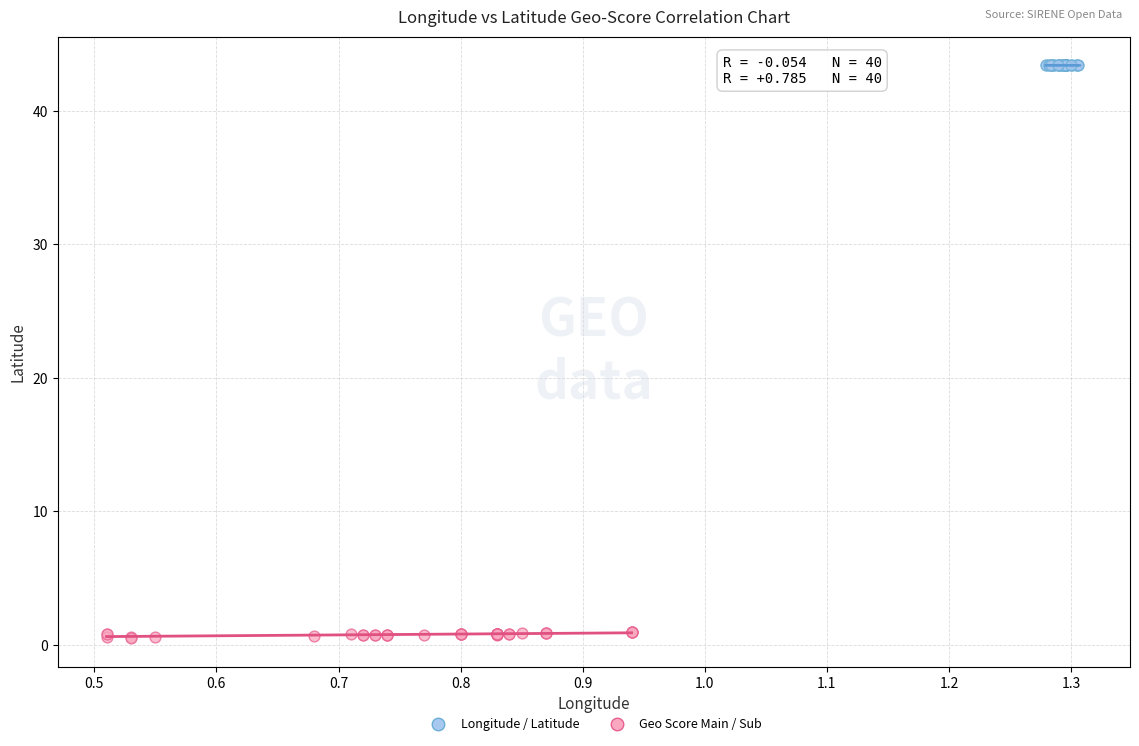

What are all the series names shown in the legend?

Longitude / Latitude, Geo Score Main / Sub